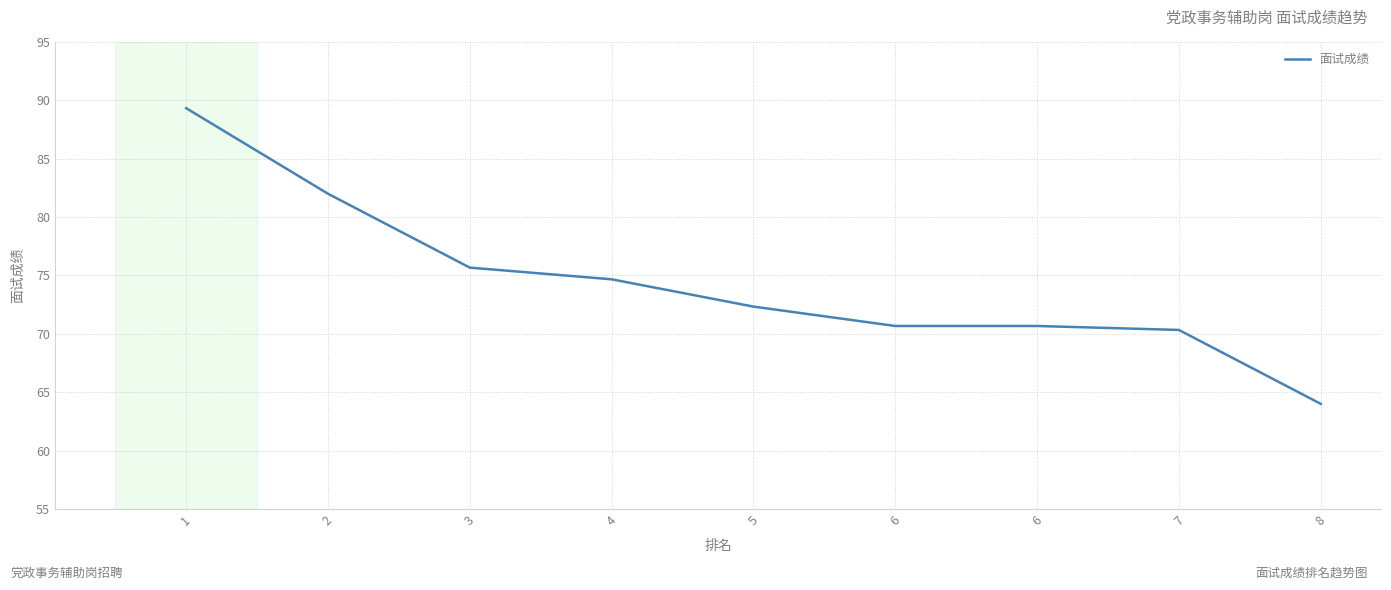

Between 1 and 7, which is larger?

1